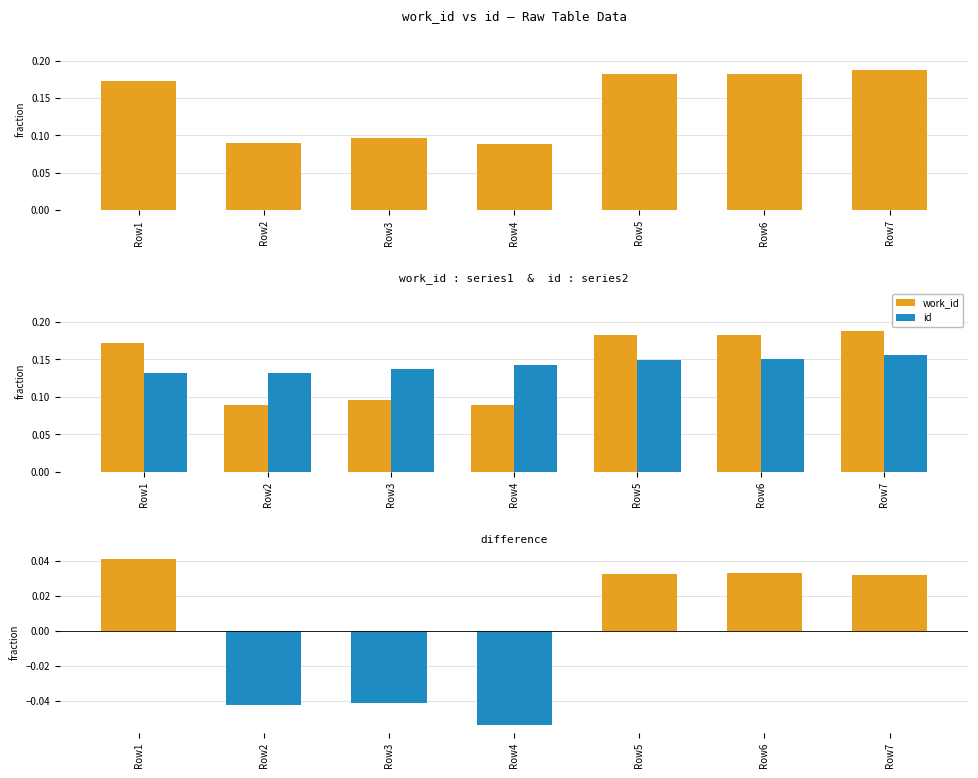

Which series has the largest total across all categories?

work_id